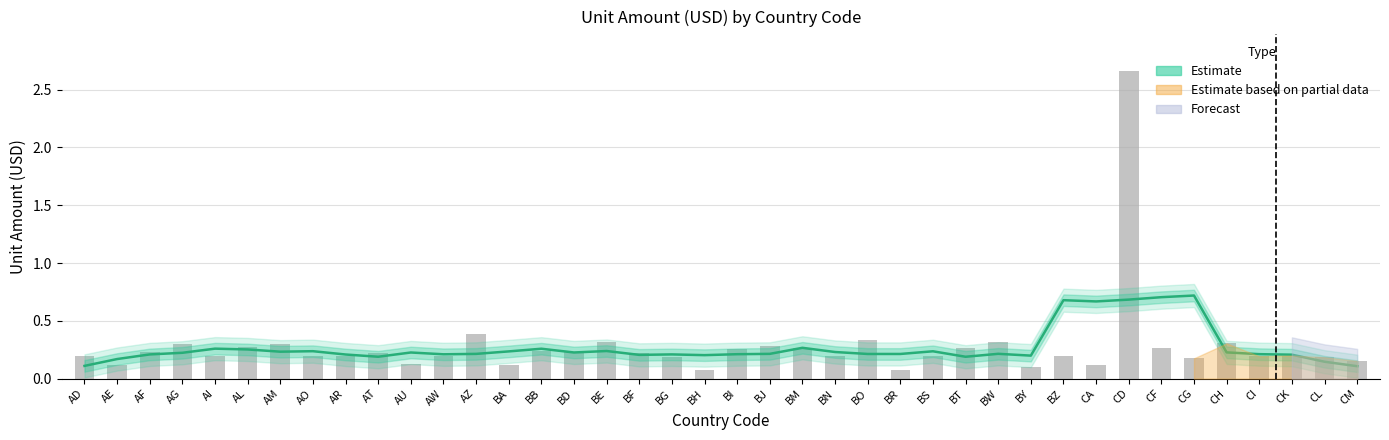

What value does the data have at BD?

0.2